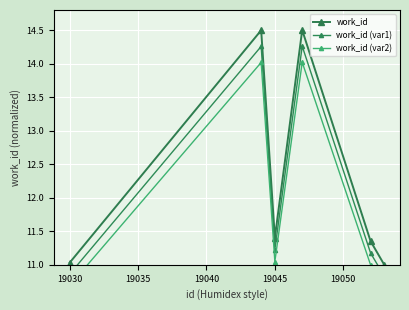

What is the minimum value for work_id?

11.0